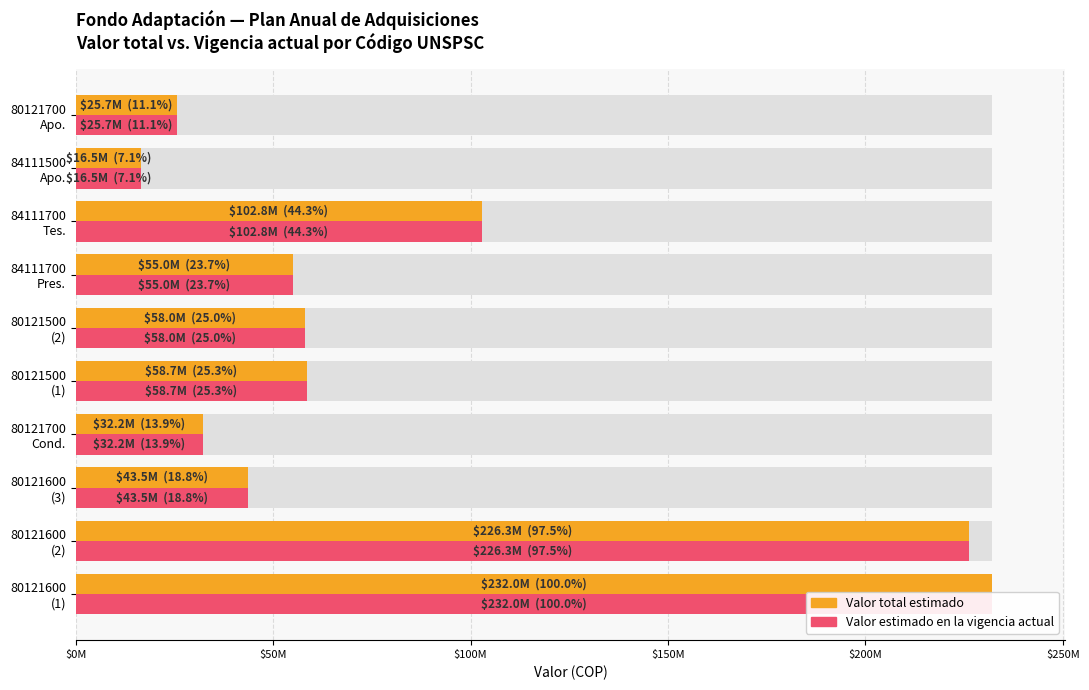

What is the value of the Valor total estimado bar at the 5th from the left?

58666666